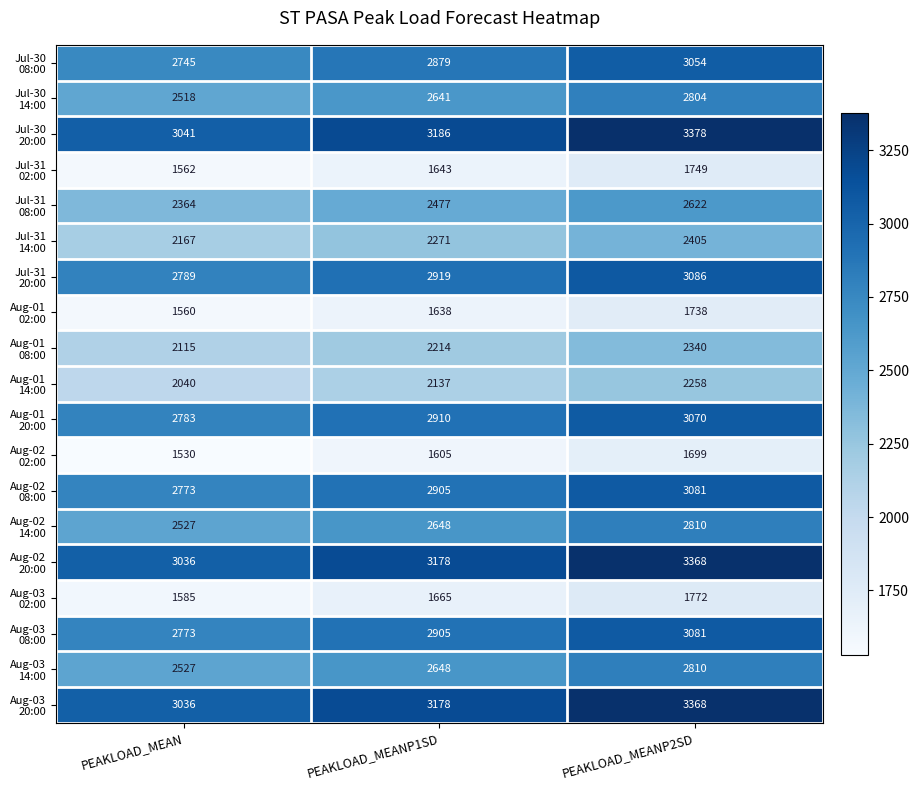

What is the spread (max minus min) of values at PEAKLOAD_MEAN?

1511